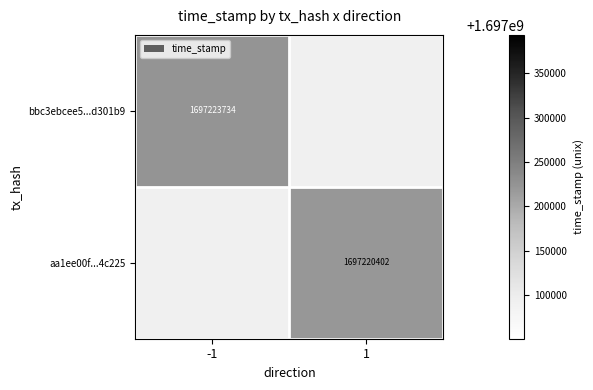

True or false: aa1ee00f...4c225 has a value of 2729966392 at 1.

False